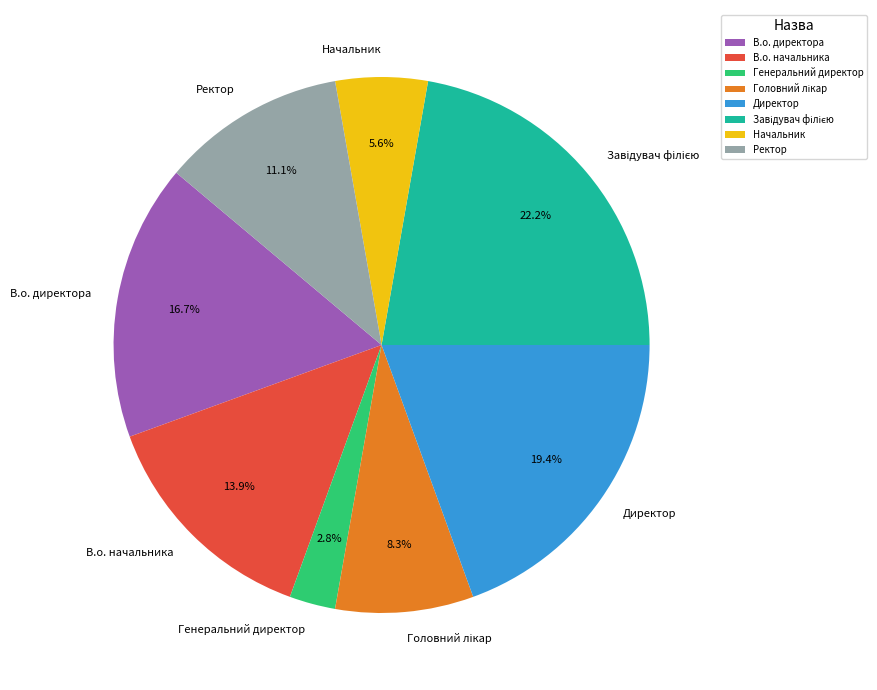

What is the smallest slice in the pie chart?

Генеральний директор